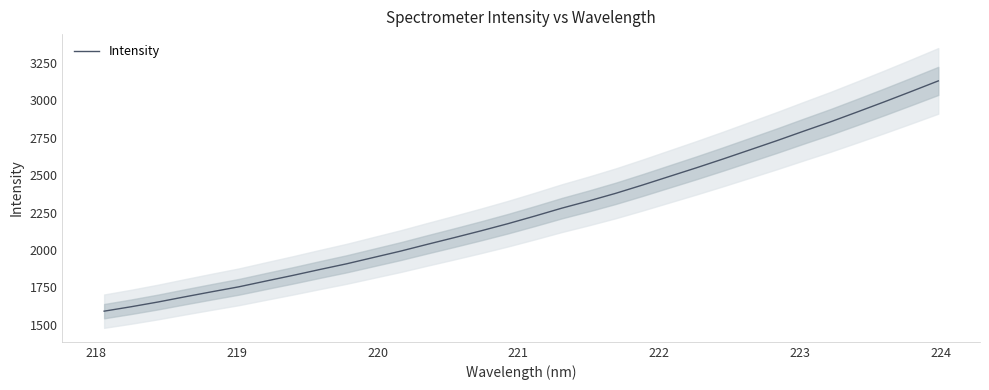

What is the highest value of the Intensity series?

3129.2